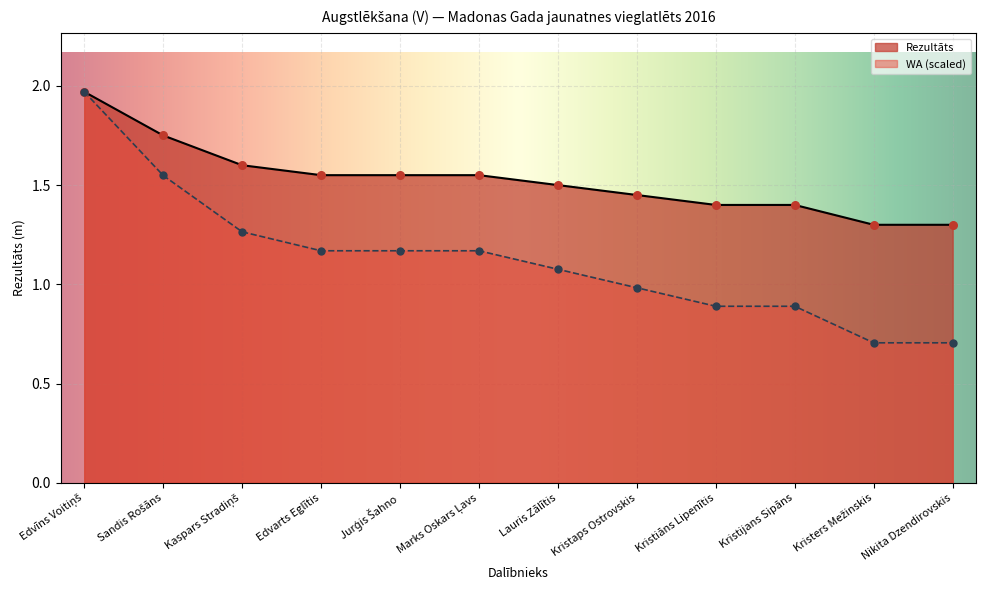

What is the total value across all series at Marks Oskars Ļavs?

2.7